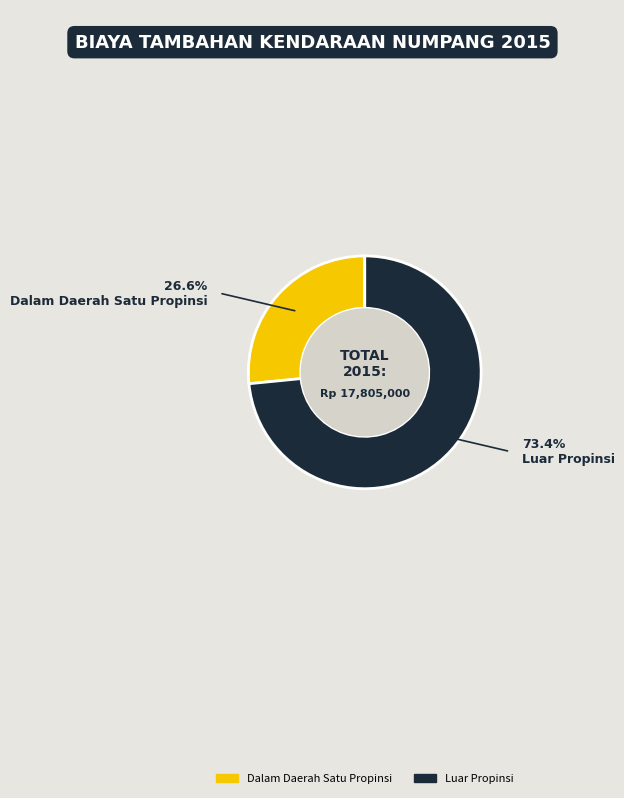

Combined, do Dalam Daerah Satu Propinsi and Luar Propinsi account for over 50%?

Yes